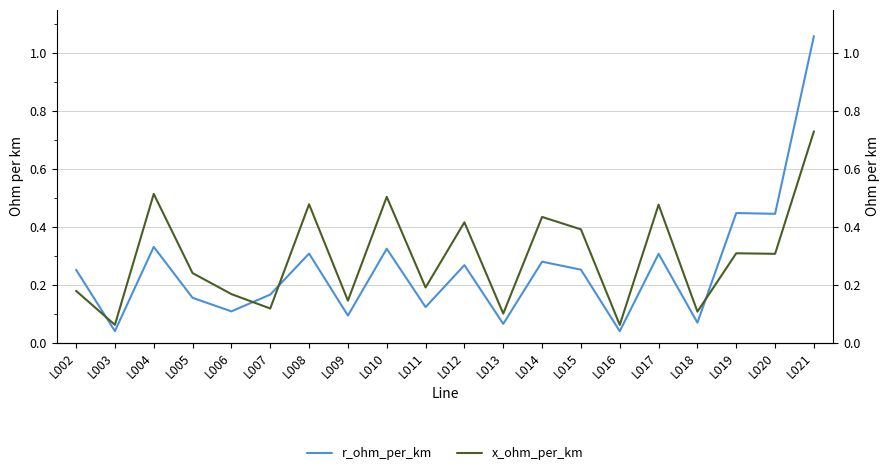

Is the value of r_ohm_per_km at L015 greater than the value of x_ohm_per_km at L003?

Yes